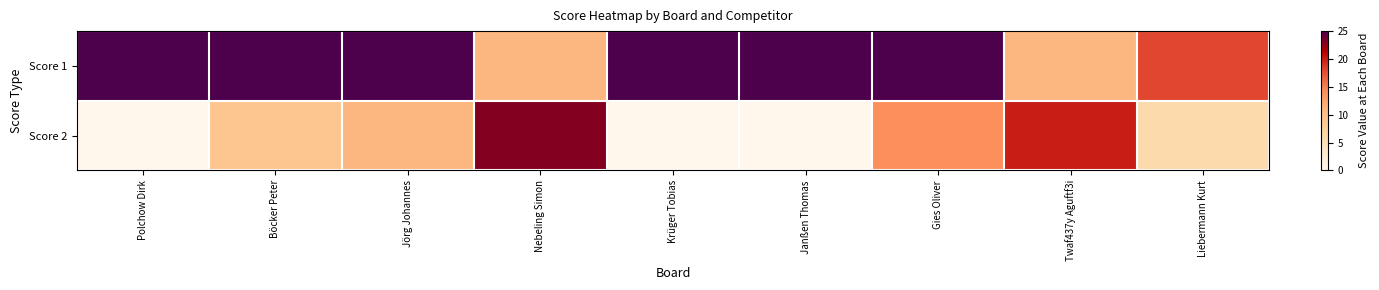

Rank the series at Janßen Thomas from lowest to highest value.

Score 2, Score 1